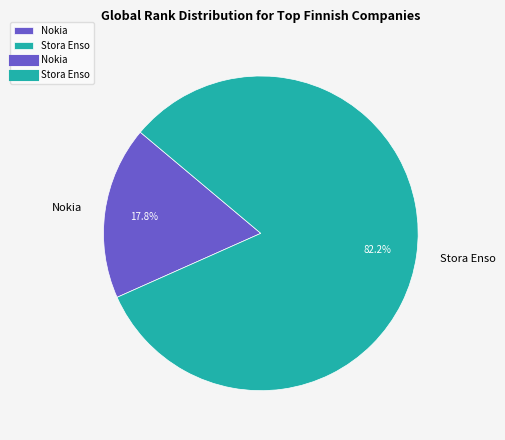

Rank the categories by value from highest to lowest.

Stora Enso, Nokia